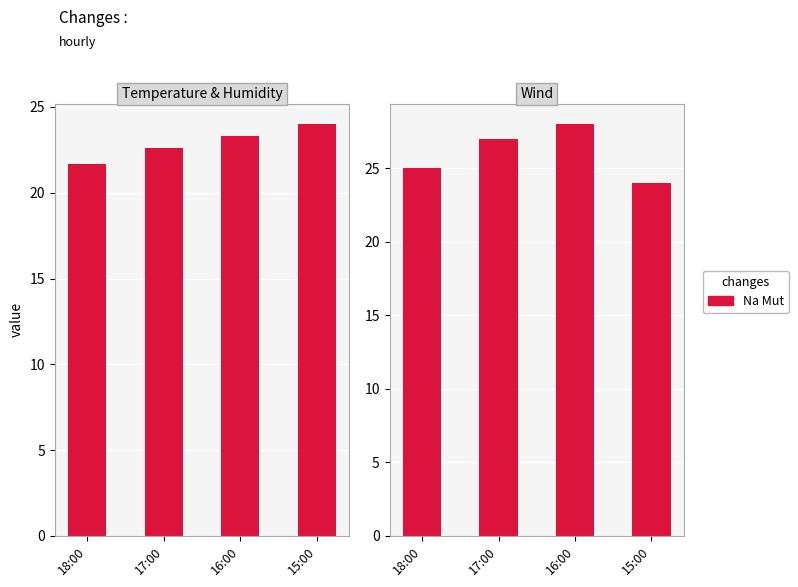

How many bars are there in each group?

2